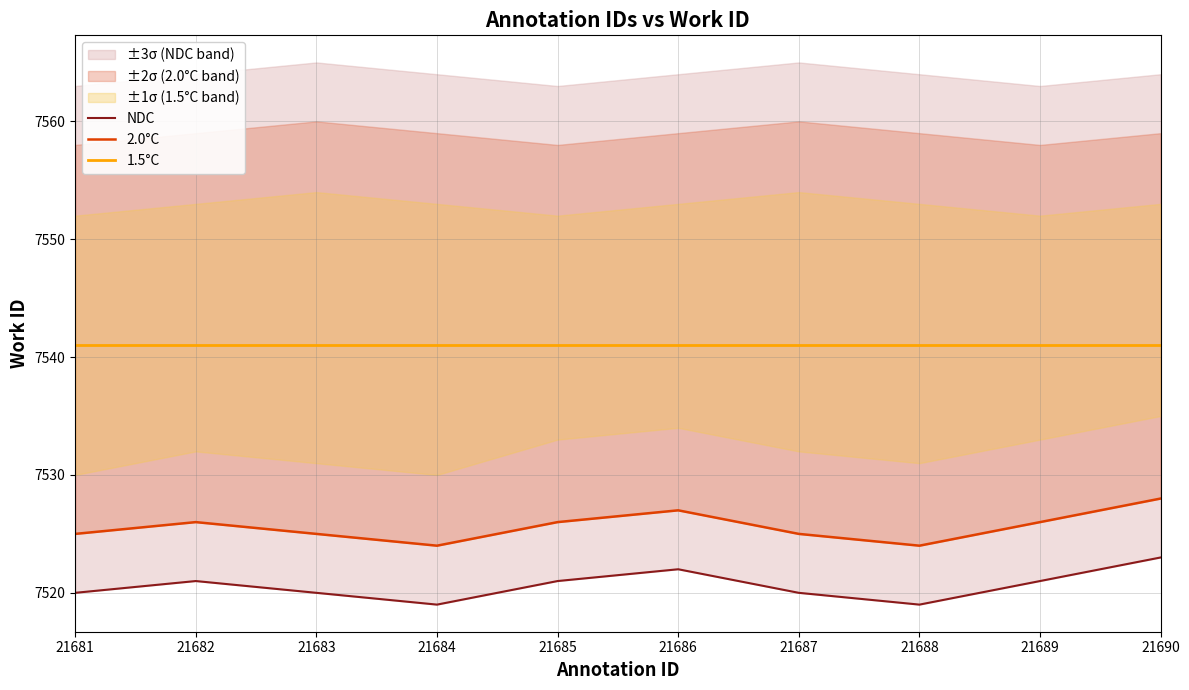

At which label does NDC reach its peak?

21690